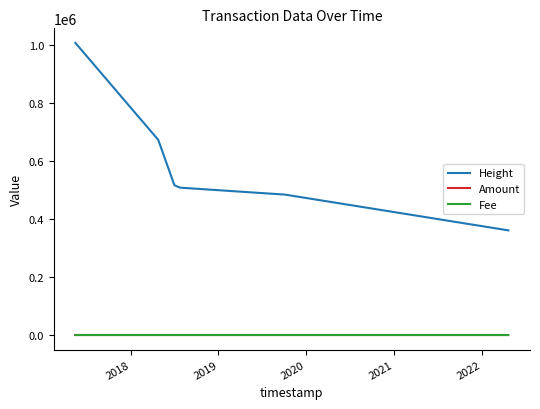

Which series has the largest range (max minus min)?

Height